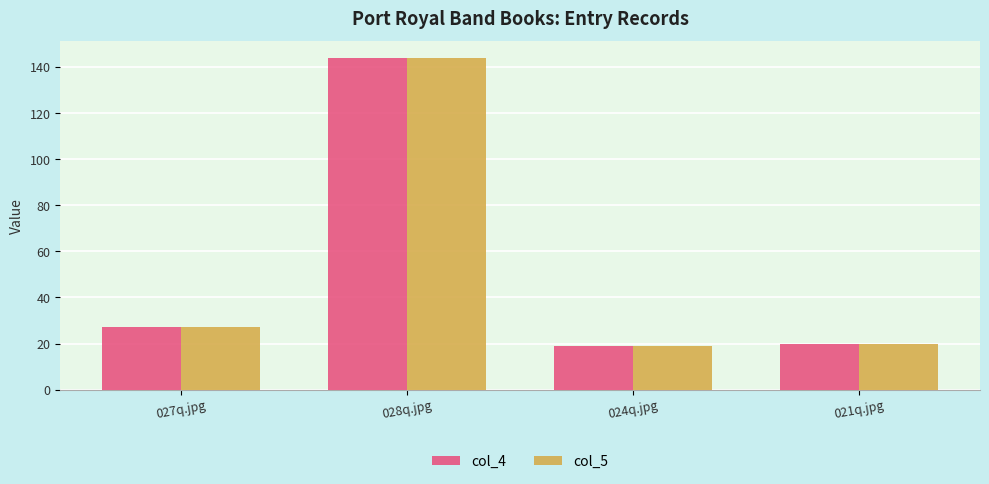

What is the sum of all col_4 values?

210